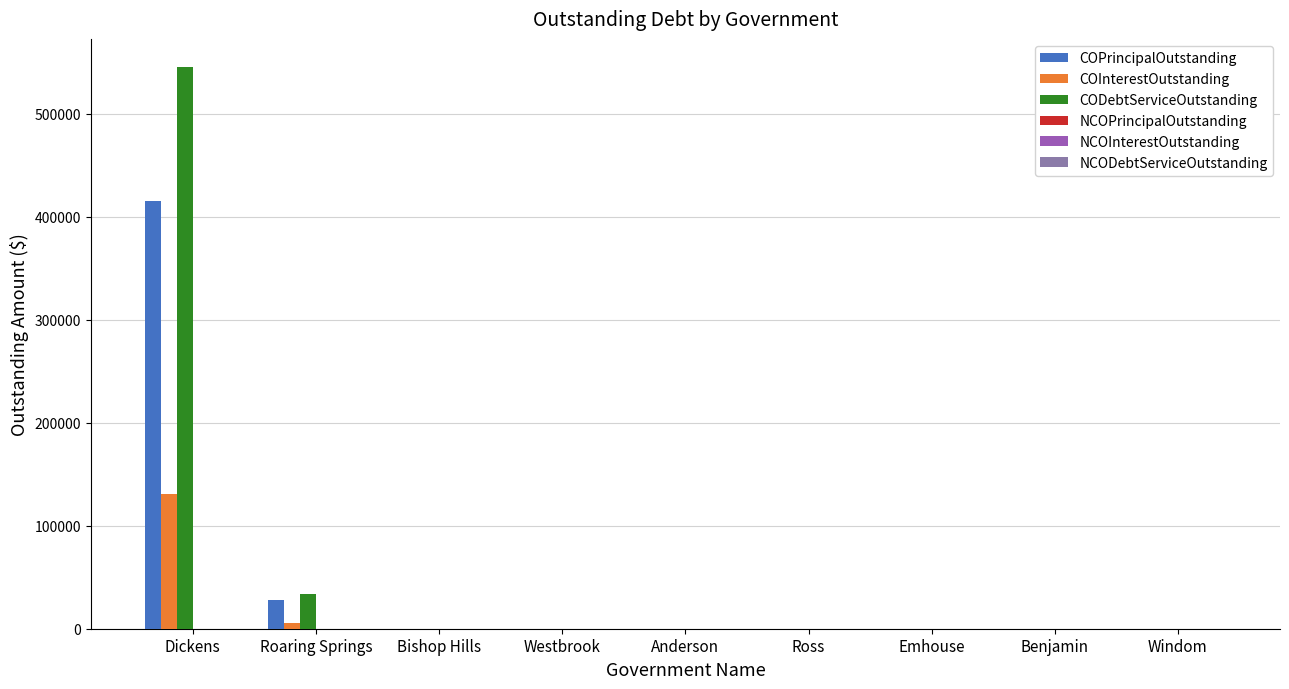

What is the maximum value shown in the chart?

545520.5